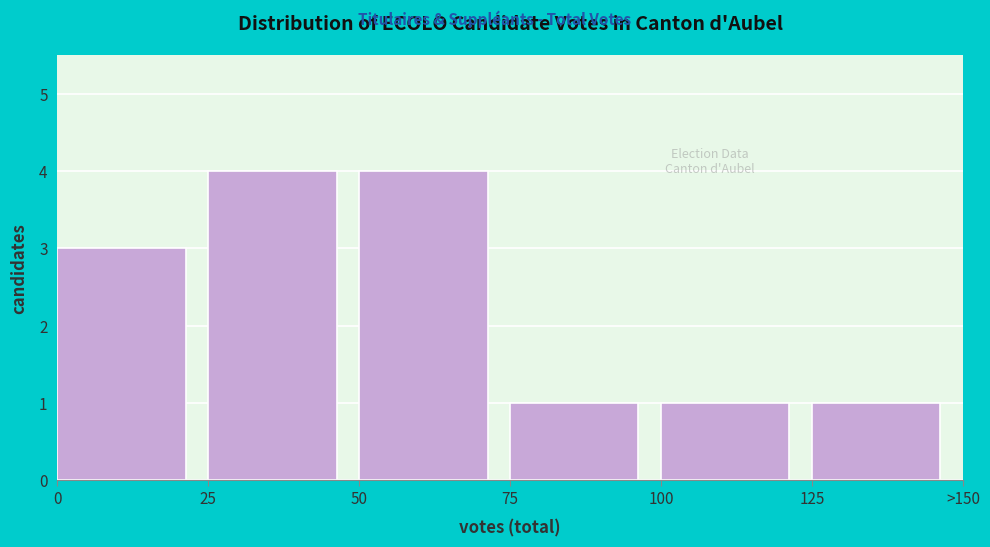

Reading left to right, list all the values displayed in this chart.

0=3	25=4	50=4	75=1	100=1	125=1